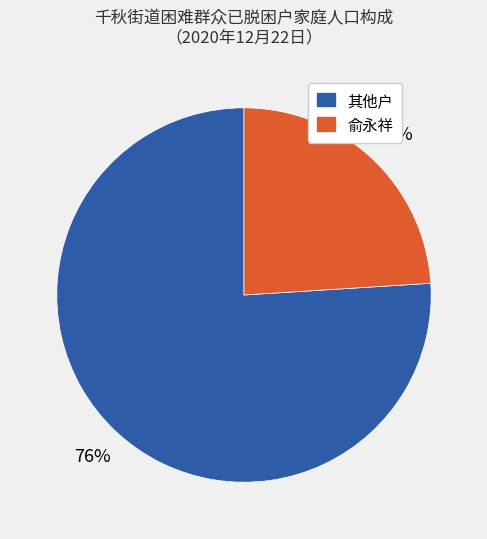

True or false: 俞永祥 accounts for 24% of the total.

True